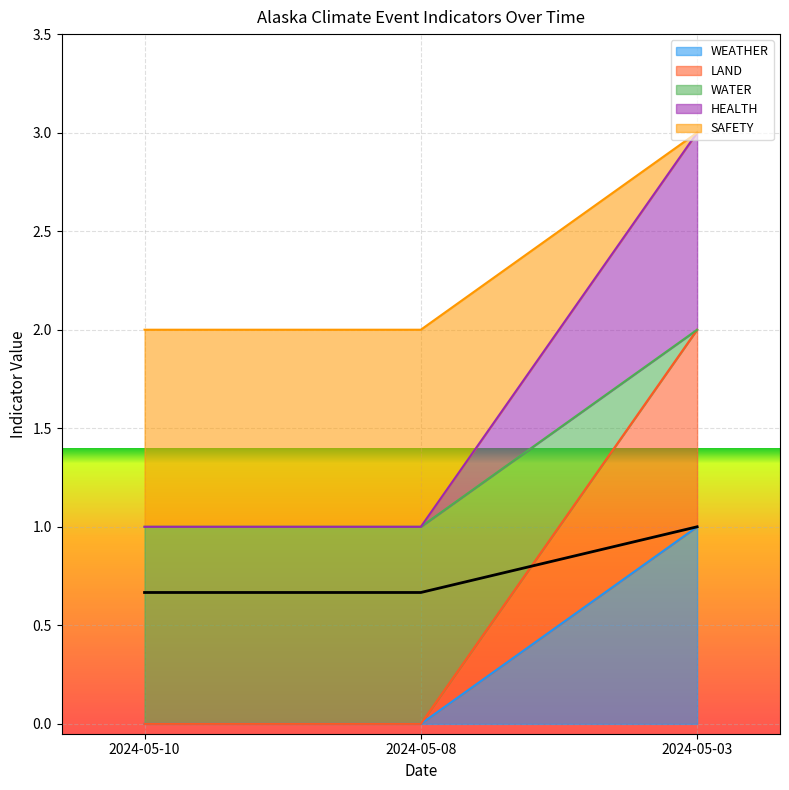

Is it true that LAND equals 3 at 2024-05-03?

False